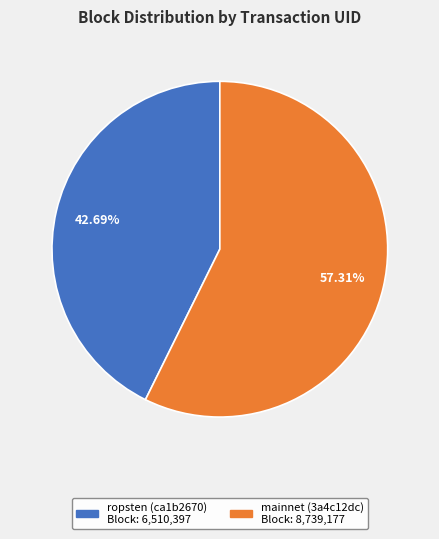

Is there any slice that represents more than half of the pie?

Yes